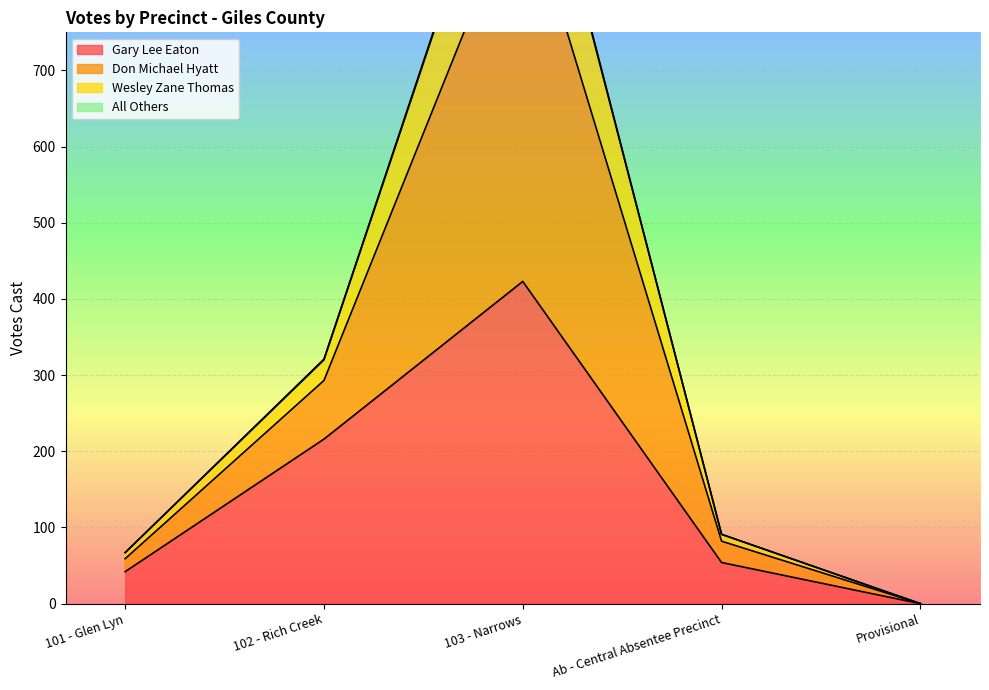

What position from the left is 101 - Glen Lyn?

1